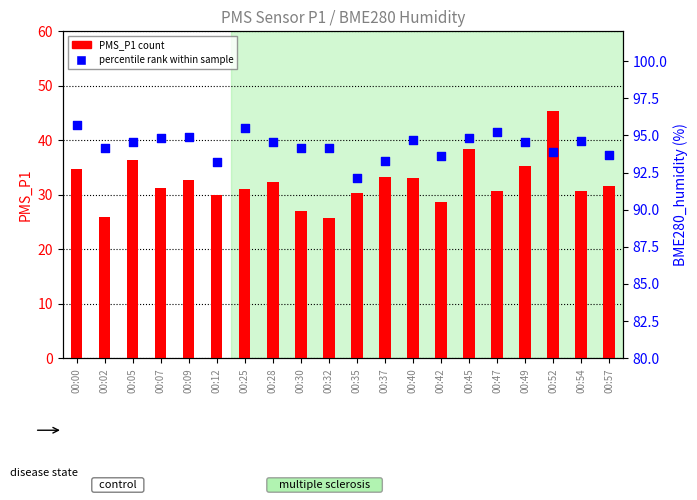

Which series has the largest total across all categories?

BME280_humidity